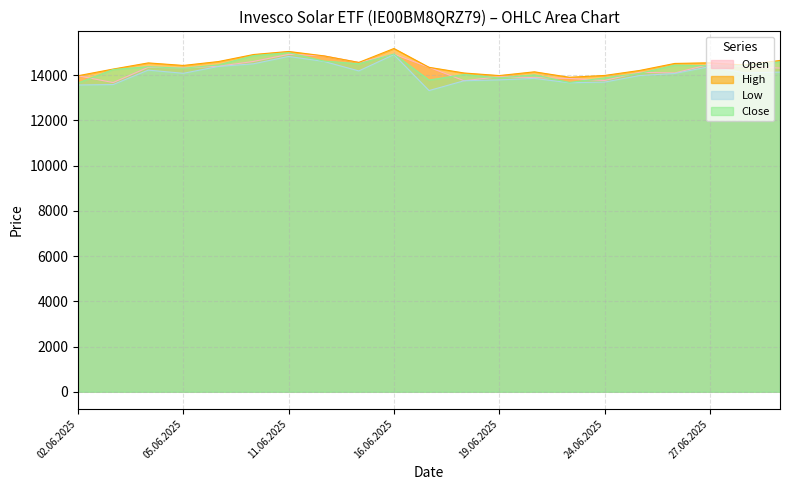

What is the approximate value of Low at 03.06.2025?

13579